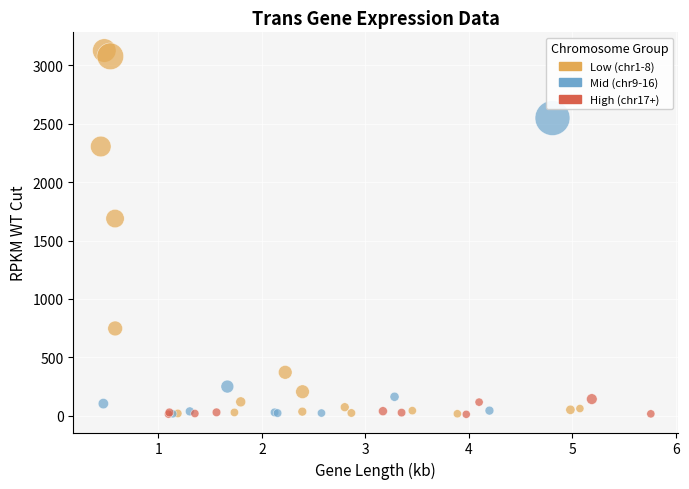

Which series has the largest Y range (max minus min)?

Low (chr1-8)